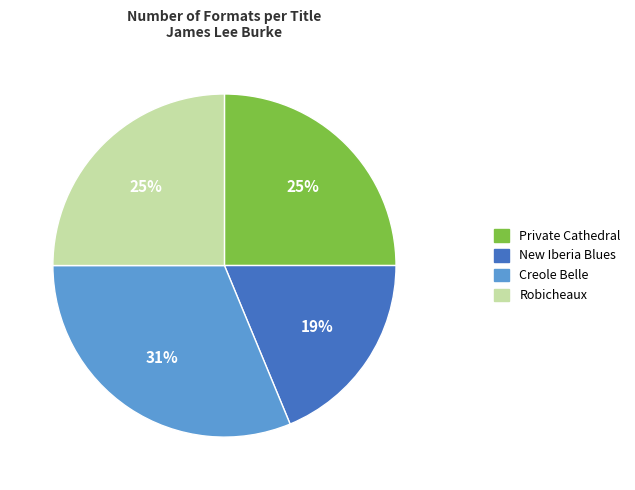

True or false: Creole Belle accounts for 31% of the total.

True